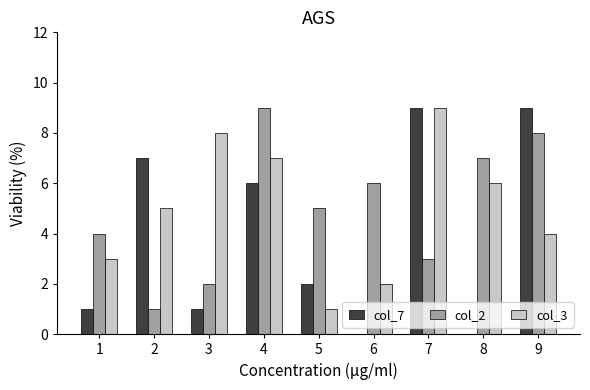

Count the col_3 values in the range 3 to 7.

5